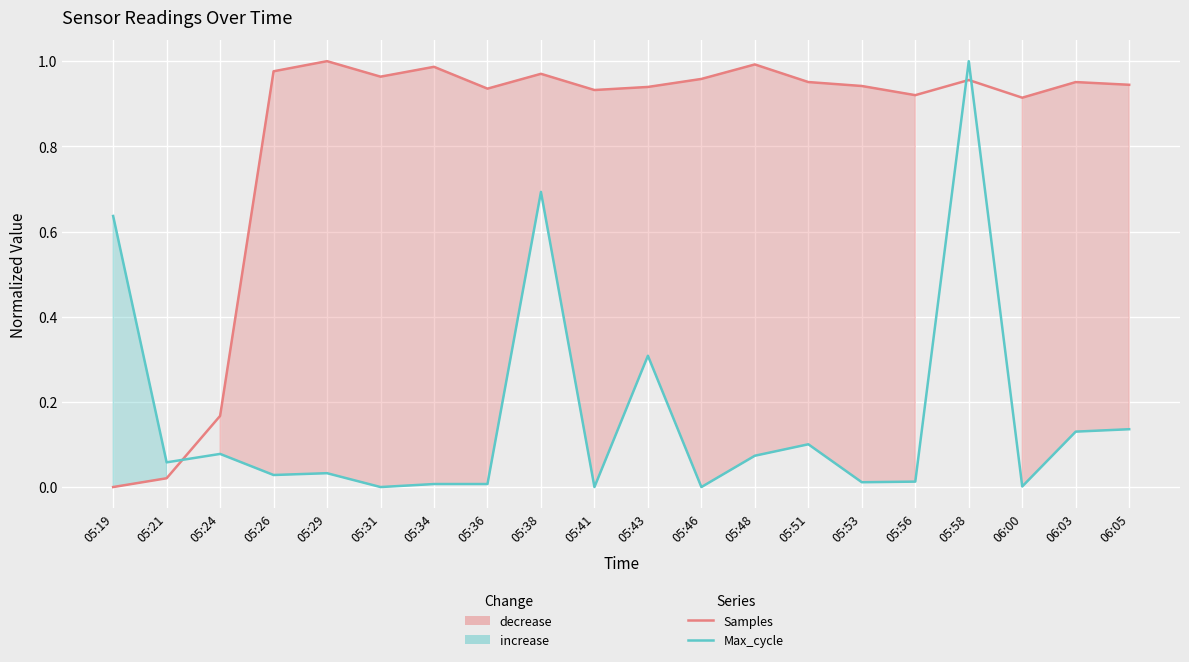

Which label corresponds to the smallest value in the chart?

05:19